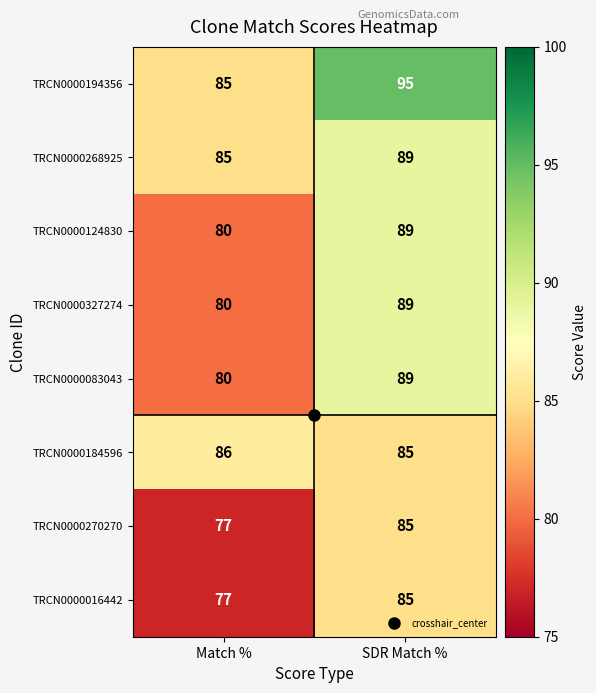

At which category is the sum across all series the highest?

SDR Match %